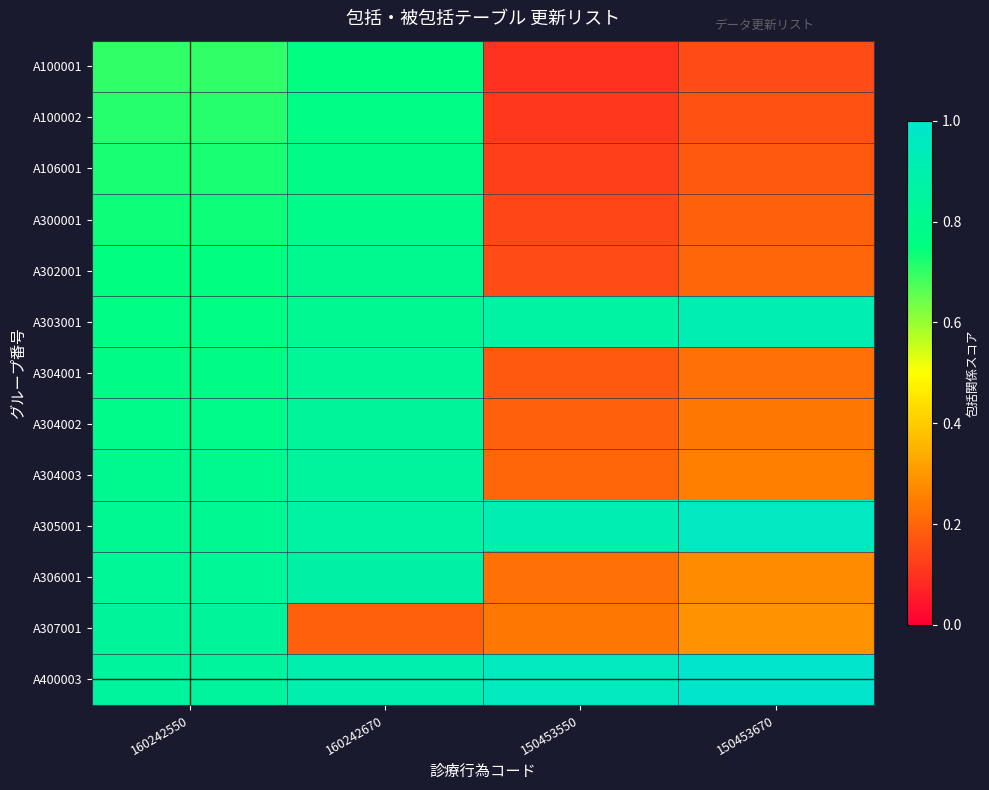

Reading right to left, transcribe all the data shown in this chart.

A100001: 150453670=0.1	150453550=0.1	160242670=0.8	160242550=0.7
A100002: 150453670=0.2	150453550=0.1	160242670=0.8	160242550=0.7
A106001: 150453670=0.2	150453550=0.1	160242670=0.8	160242550=0.7
A300001: 150453670=0.2	150453550=0.1	160242670=0.8	160242550=0.7
A302001: 150453670=0.2	150453550=0.1	160242670=0.8	160242550=0.8
A303001: 150453670=0.9	150453550=0.9	160242670=0.8	160242550=0.8
A304001: 150453670=0.2	150453550=0.2	160242670=0.8	160242550=0.8
A304002: 150453670=0.2	150453550=0.2	160242670=0.8	160242550=0.8
A304003: 150453670=0.2	150453550=0.2	160242670=0.8	160242550=0.8
A305001: 150453670=1.0	150453550=0.9	160242670=0.9	160242550=0.8
A306001: 150453670=0.3	150453550=0.2	160242670=0.9	160242550=0.8
A307001: 150453670=0.3	150453550=0.2	160242670=0.2	160242550=0.8
A400003: 150453670=1.0	150453550=0.9	160242670=0.9	160242550=0.8